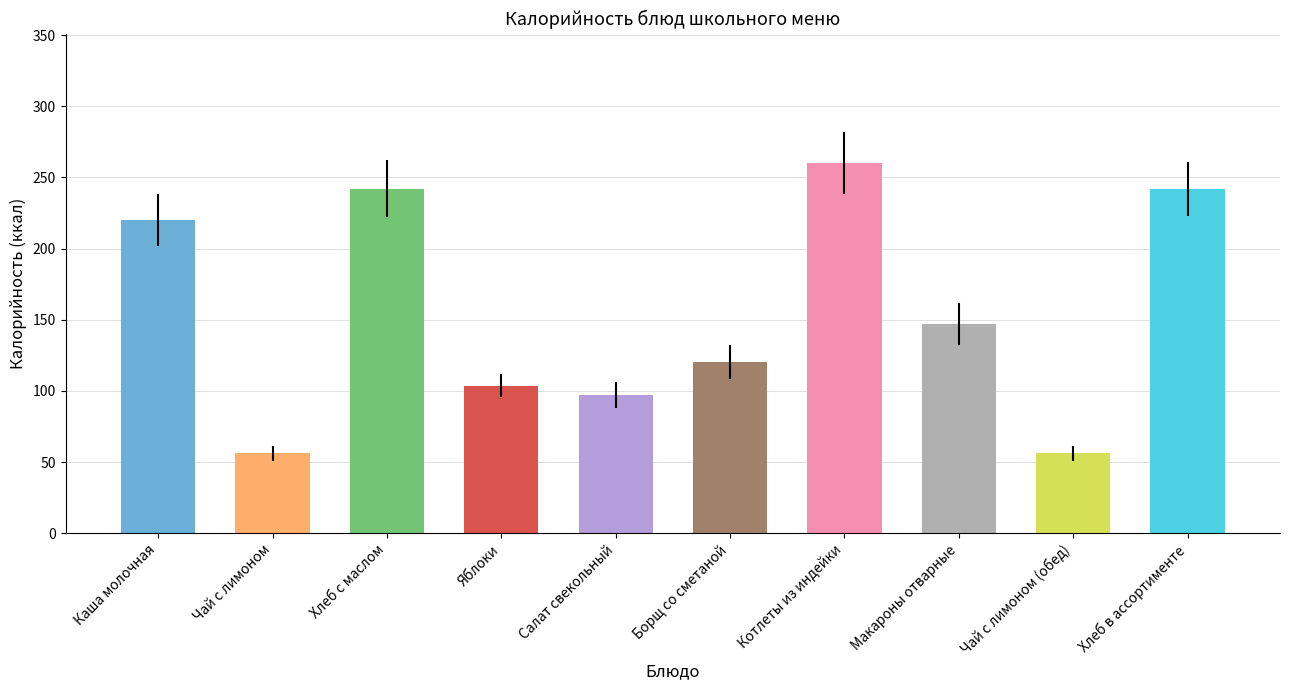

Rank the categories by value from highest to lowest.

Котлеты из индейки, Хлеб с маслом, Хлеб в ассортименте, Каша молочная, Макароны отварные, Борщ со сметаной, Яблоки, Салат свекольный, Чай с лимоном, Чай с лимоном (обед)